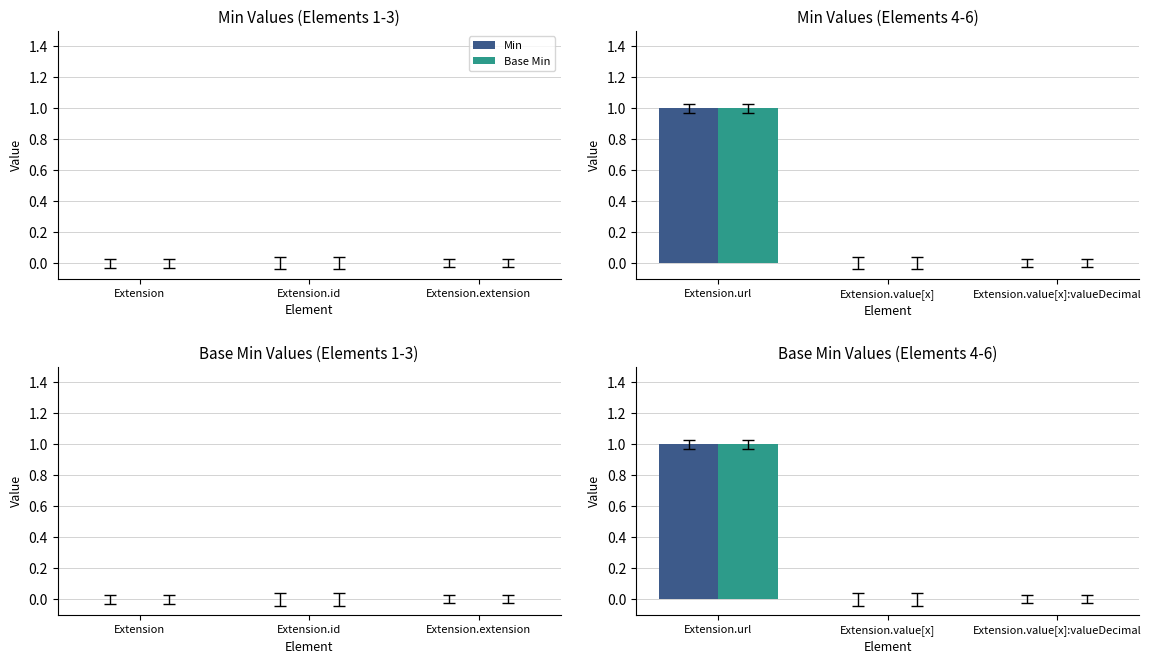

What position from the right is Extension.value[x]?

2